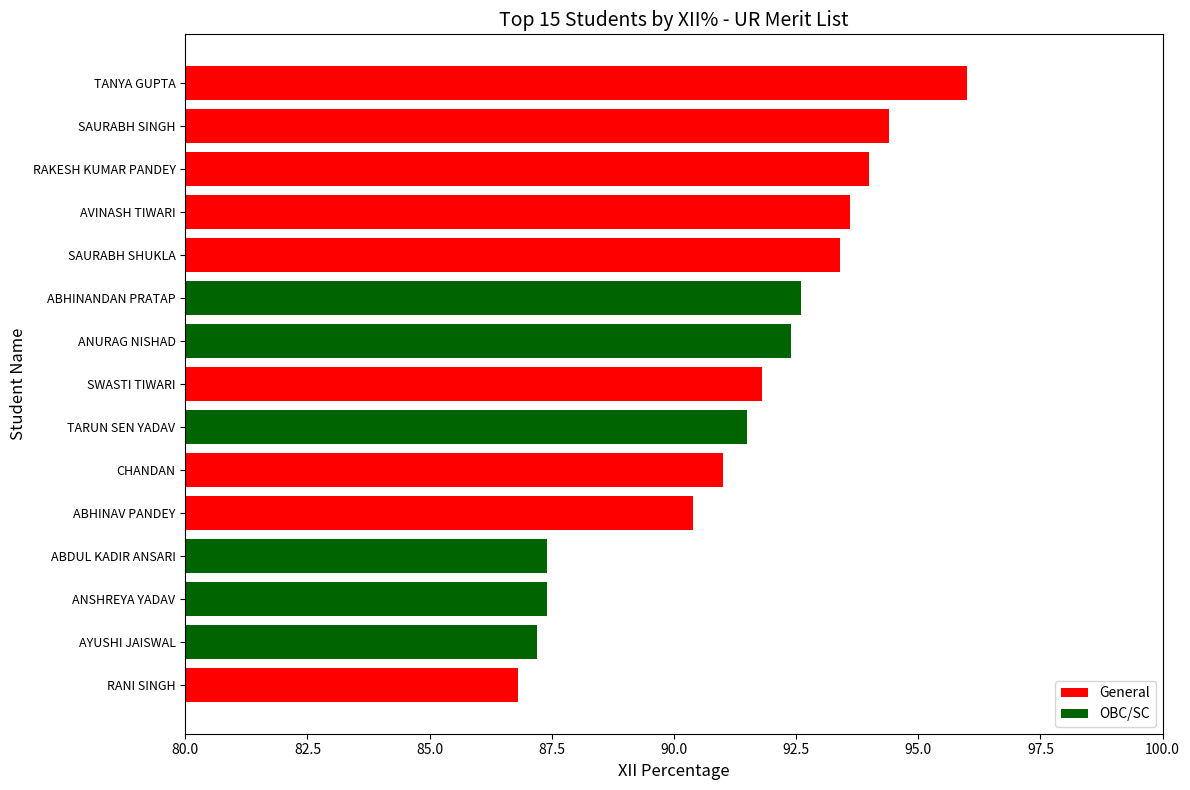

Count the number of categories in the chart.

15